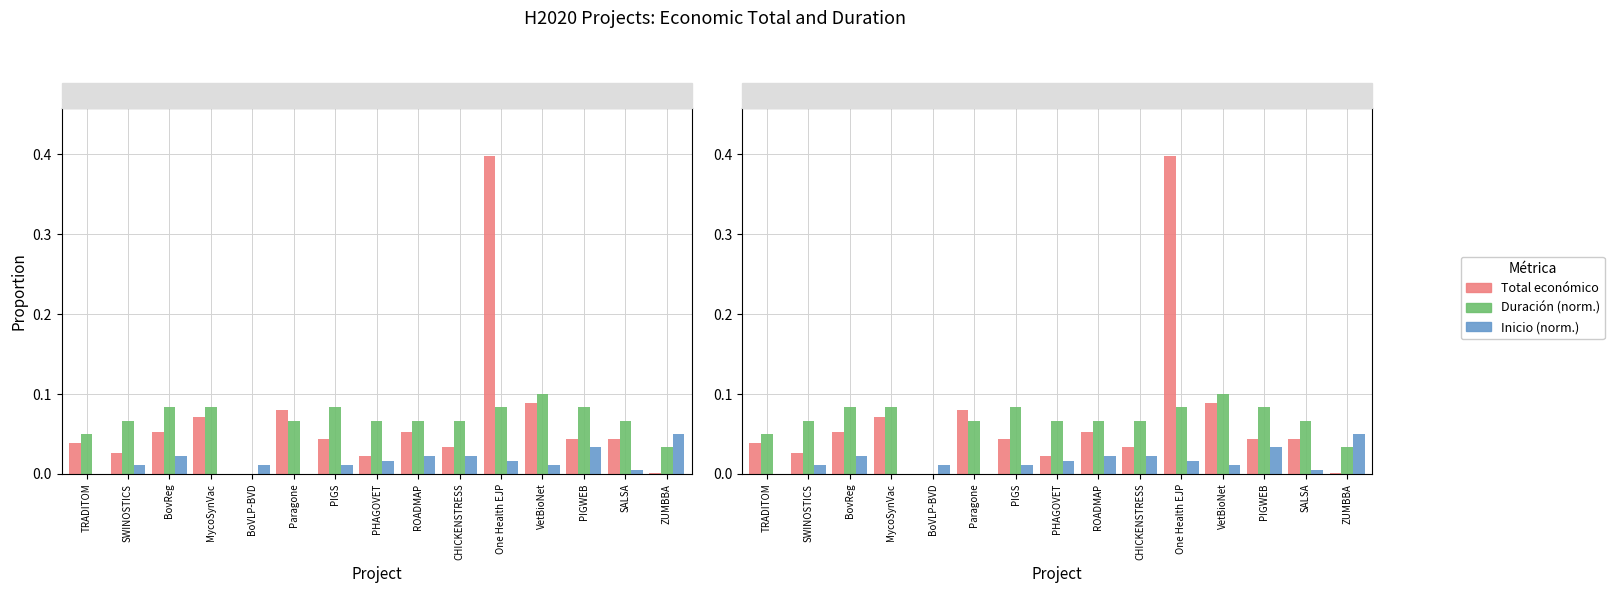

What is the sum of all Inicio (norm.) values?

0.2